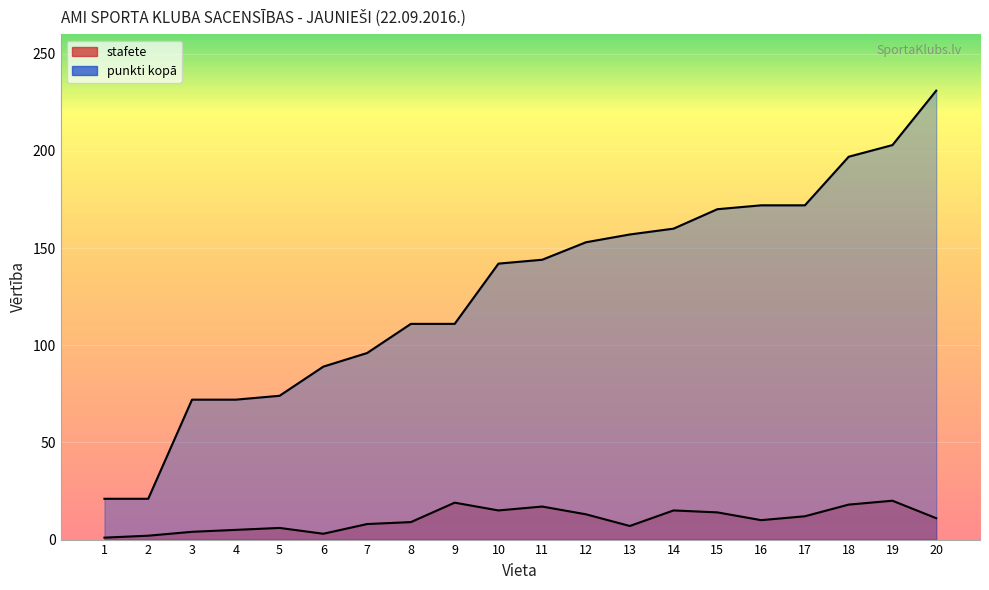

Rank the series by their average value, from highest to lowest.

punkti kopā, stafete